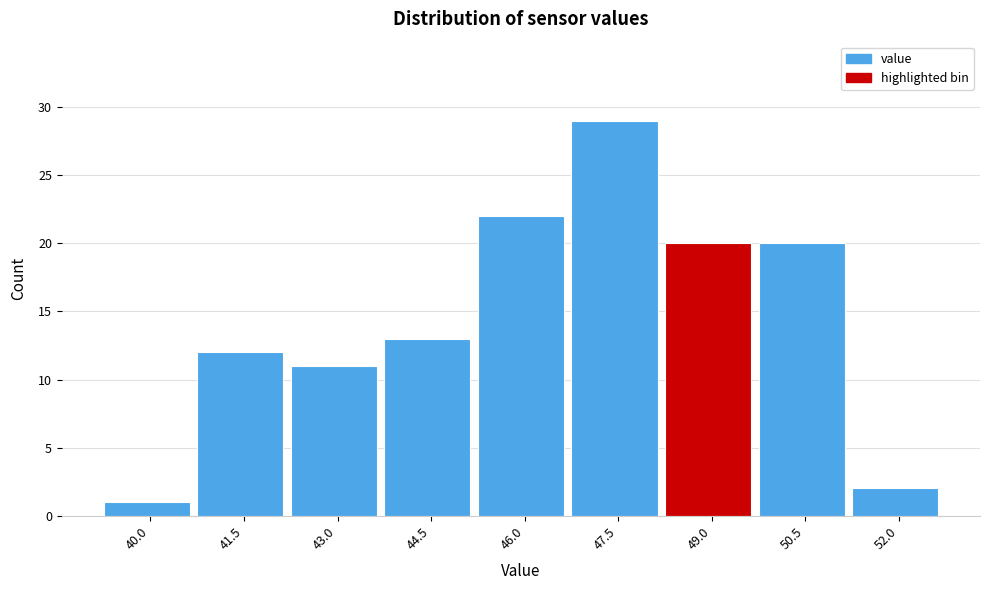

Reading left to right, transcribe all the data shown in this chart.

40.0=1	41.5=12	43.0=11	44.5=13	46.0=22	47.5=29	49.0=20	50.5=20	52.0=2